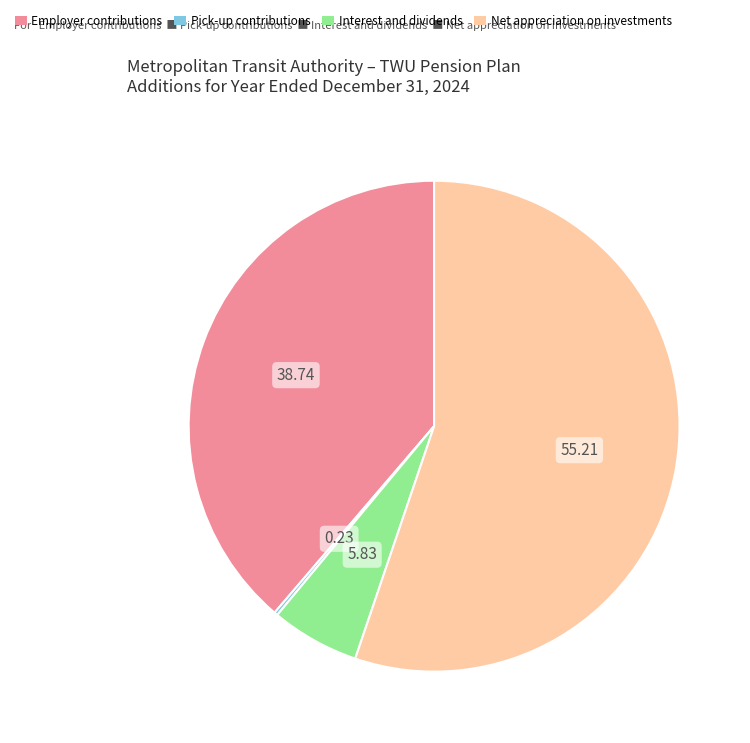

Which slice is the largest?

Net appreciation on investments